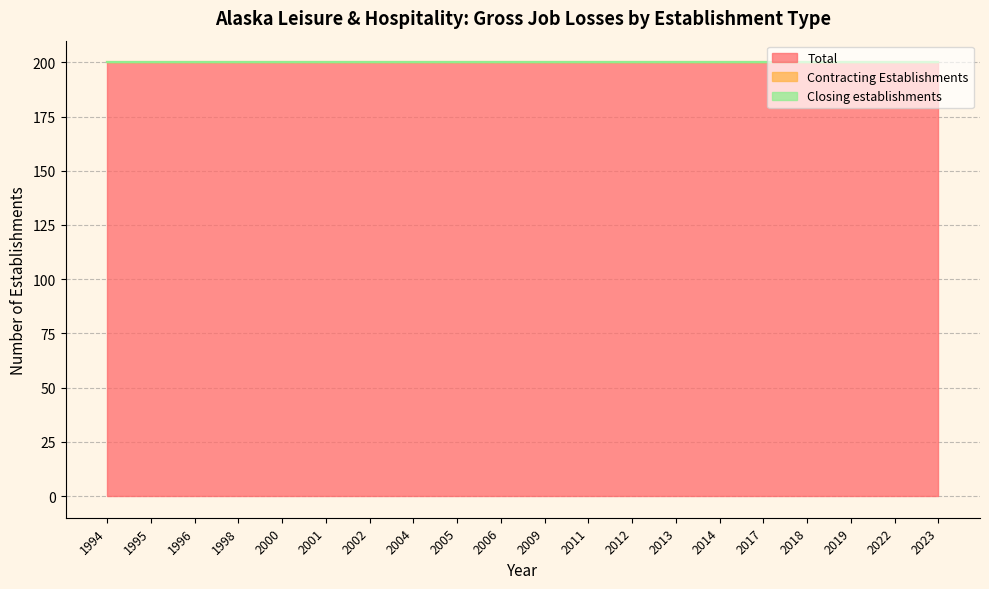

Rank the series at 1998 from highest to lowest value.

Total, Contracting Establishments, Closing establishments